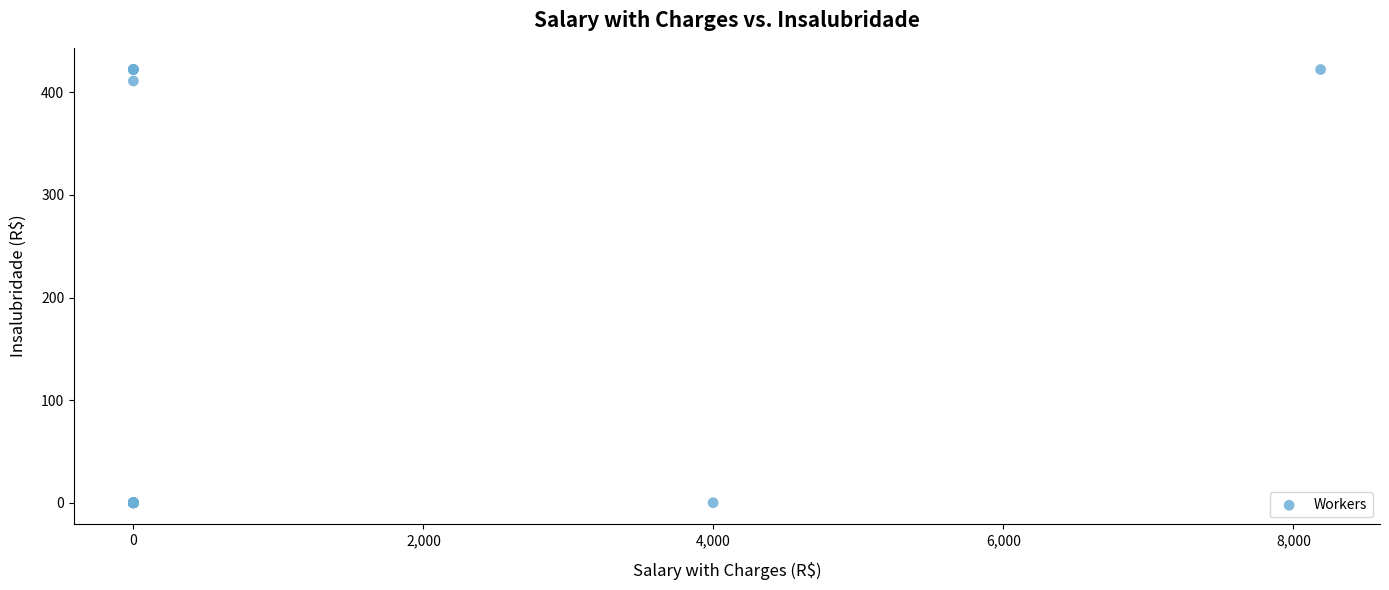

What Y value in the scatter plot is closest to 211?

411.1